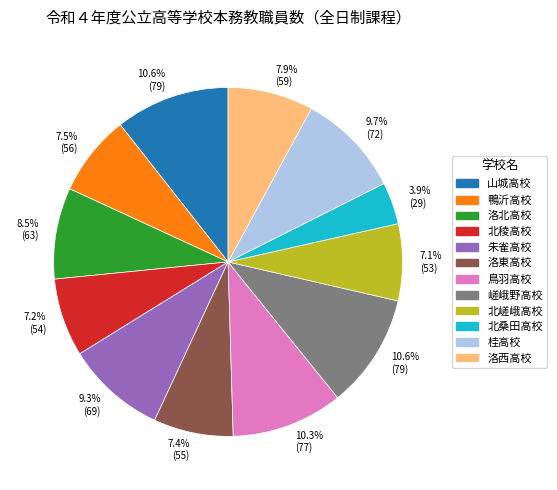

Does 桂高校 account for over 50% of the chart?

No